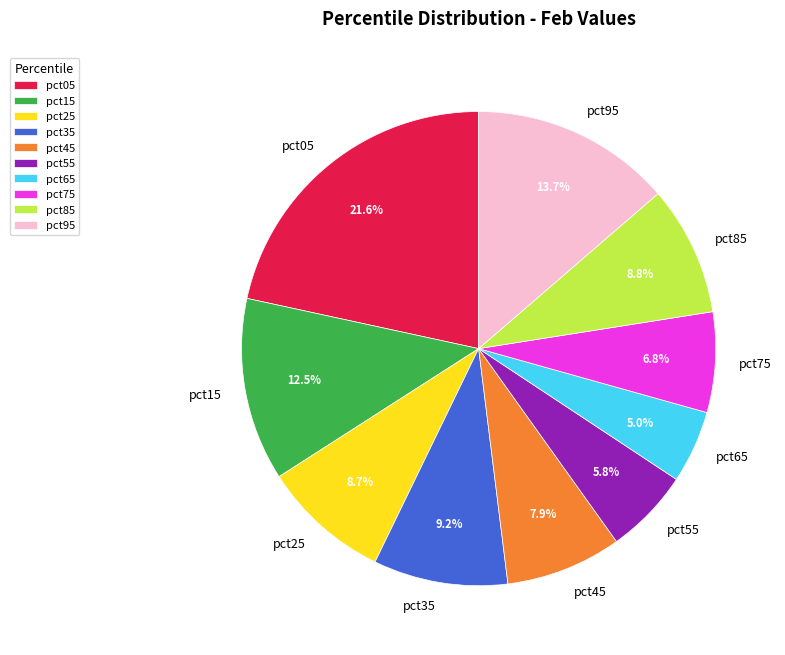

To the nearest percent, what portion does pct35 represent?

9%